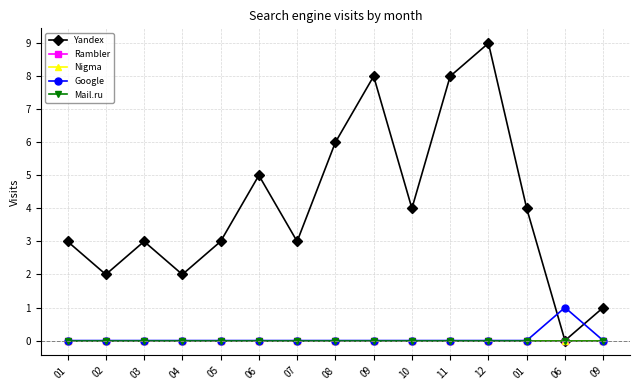

Which series has the widest spread of values?

Yandex